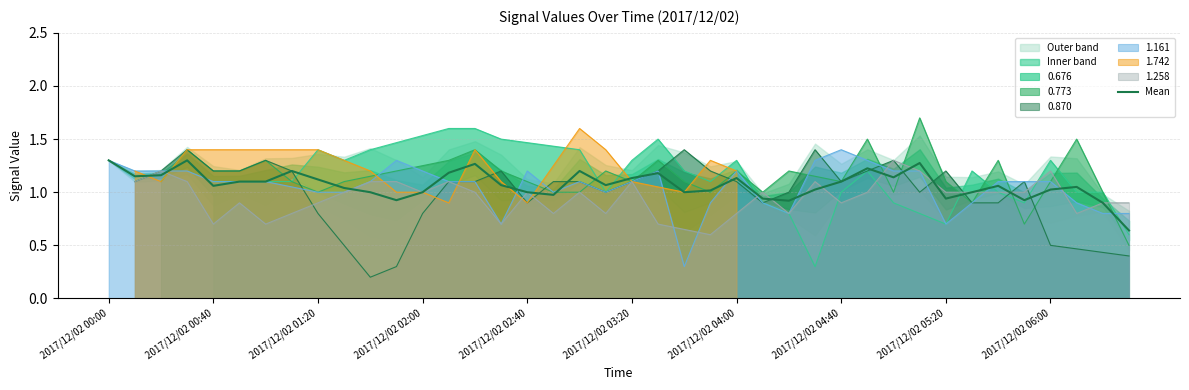

Which has a higher value, 27 or 18?

18